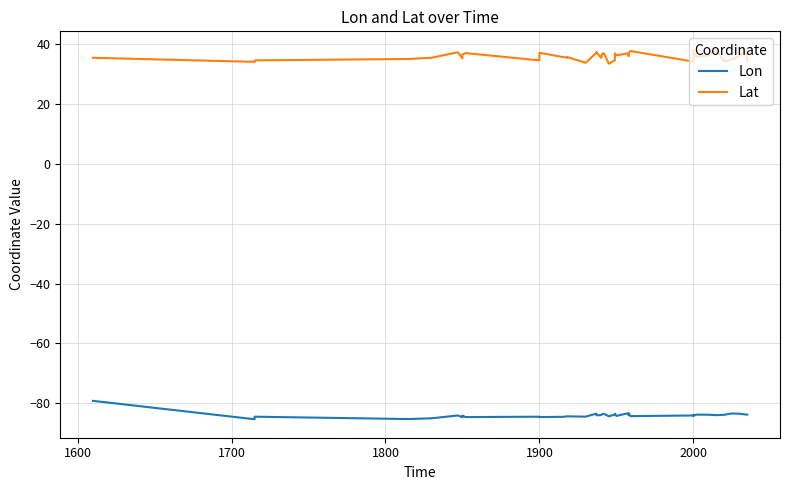

True or false: Lat and Lon intersect in this chart.

False